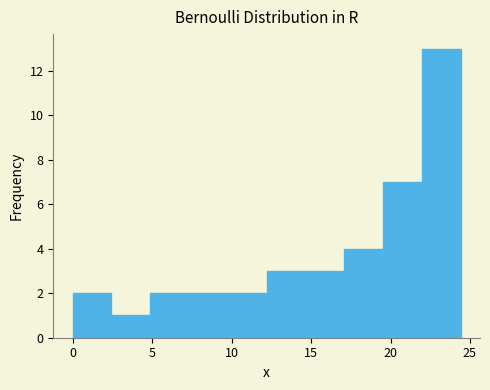

Over which range of the x-axis is the bar tallest?

22.0 to 24.5